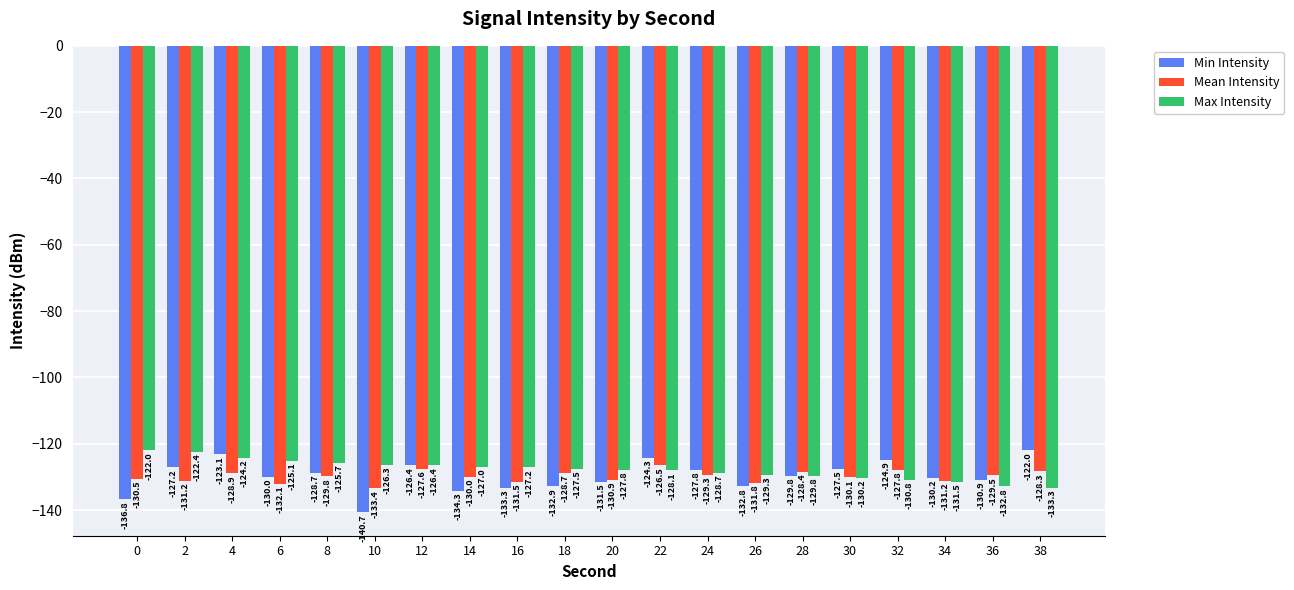

Which series has the largest total across all categories?

Max Intensity